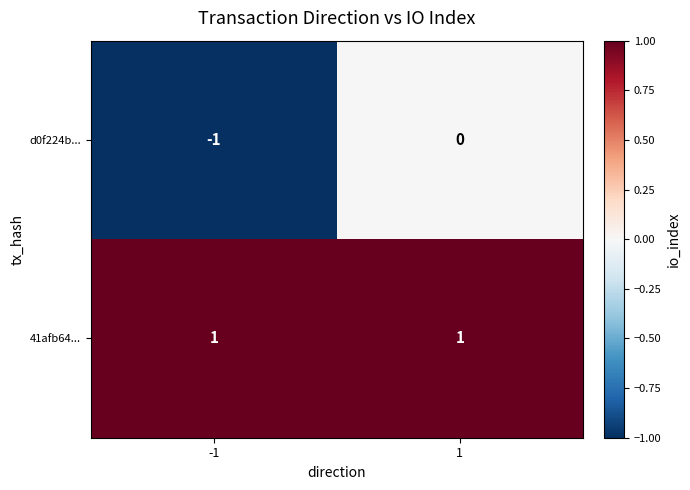

Which series has the largest total across all categories?

41afb64...